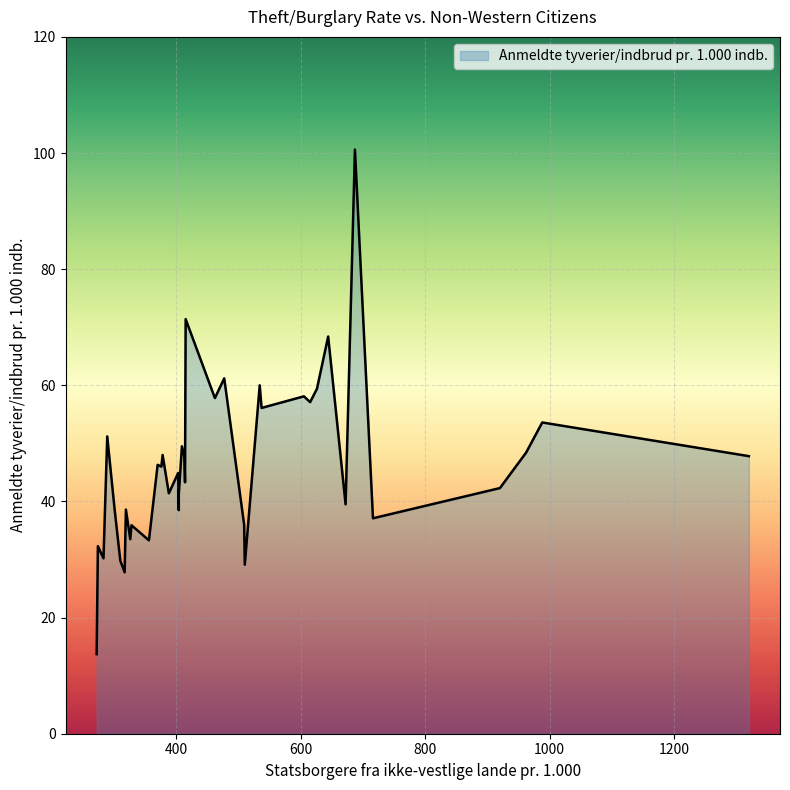

What is the sum of the values at 310 and 317?

57.6